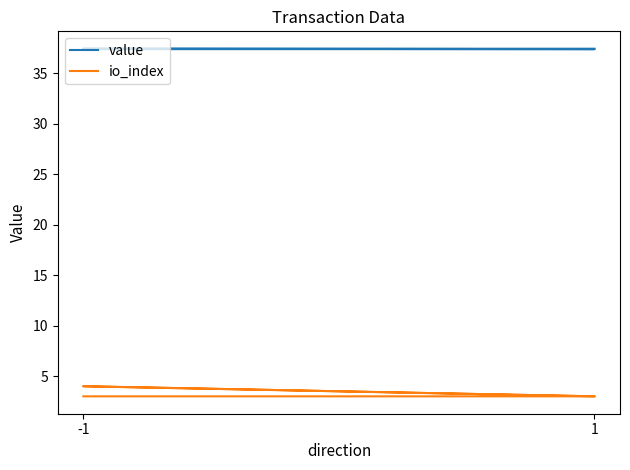

What is the greatest value displayed?

37.5